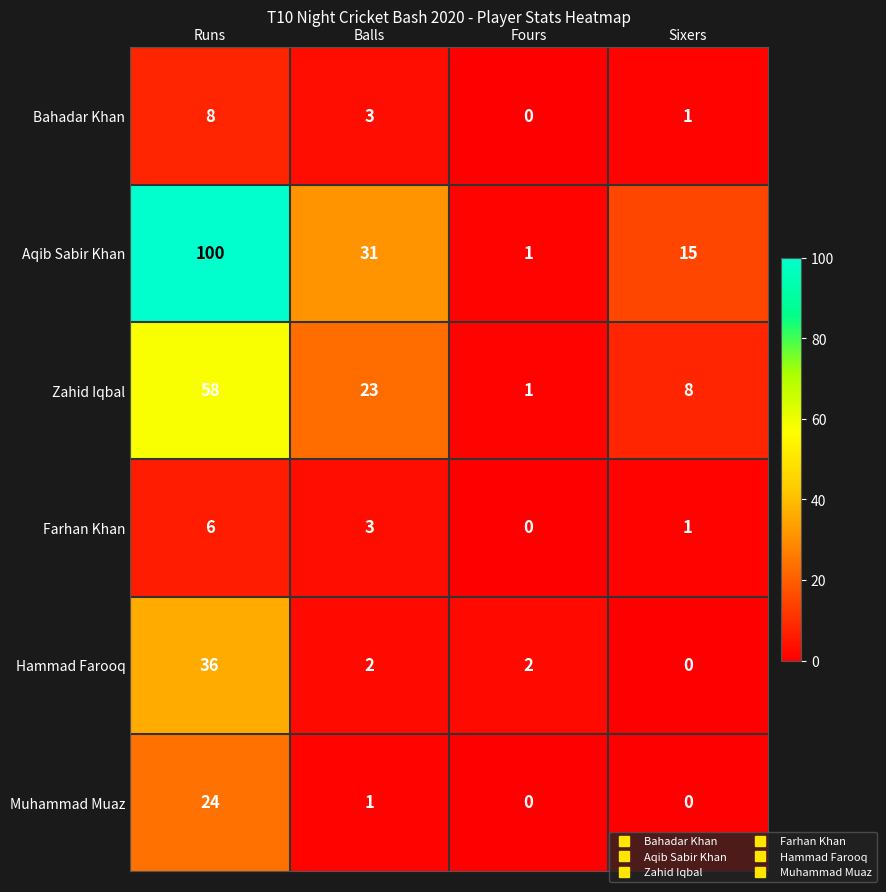

What is the difference between the Zahid Iqbal values at Balls and Runs?

35